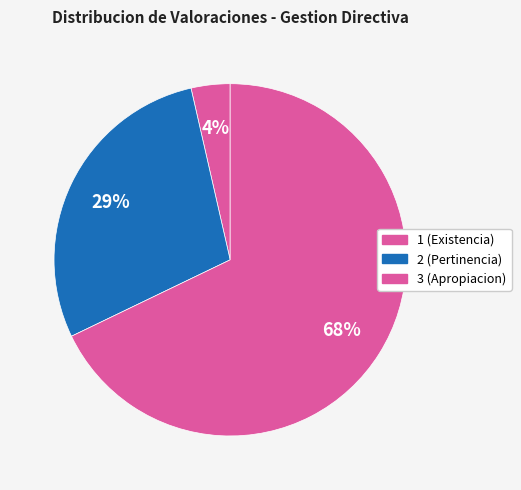

Count the number of slices in the pie.

3